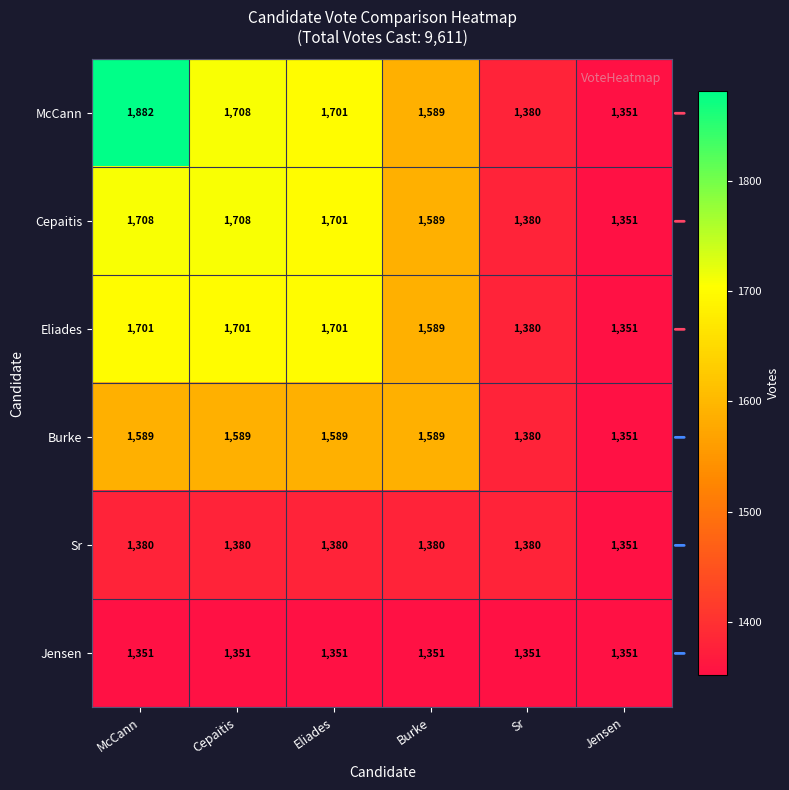

Which series has the largest range (max minus min)?

McCann